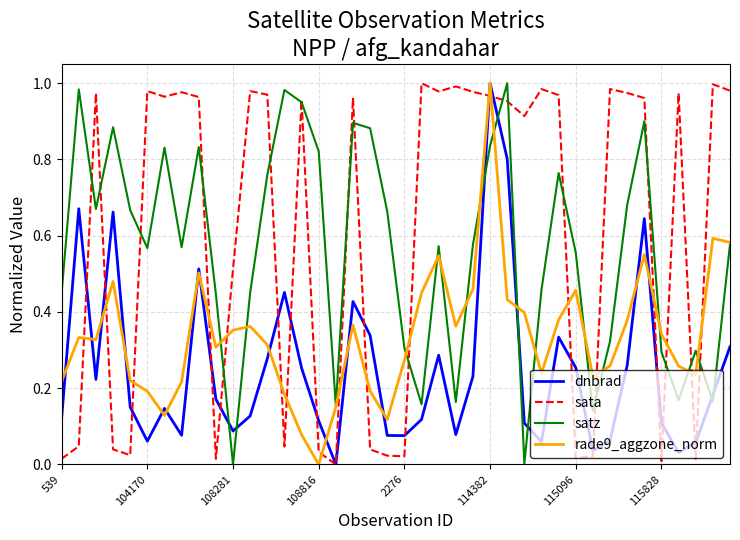

Which series has the largest total across all categories?

sata